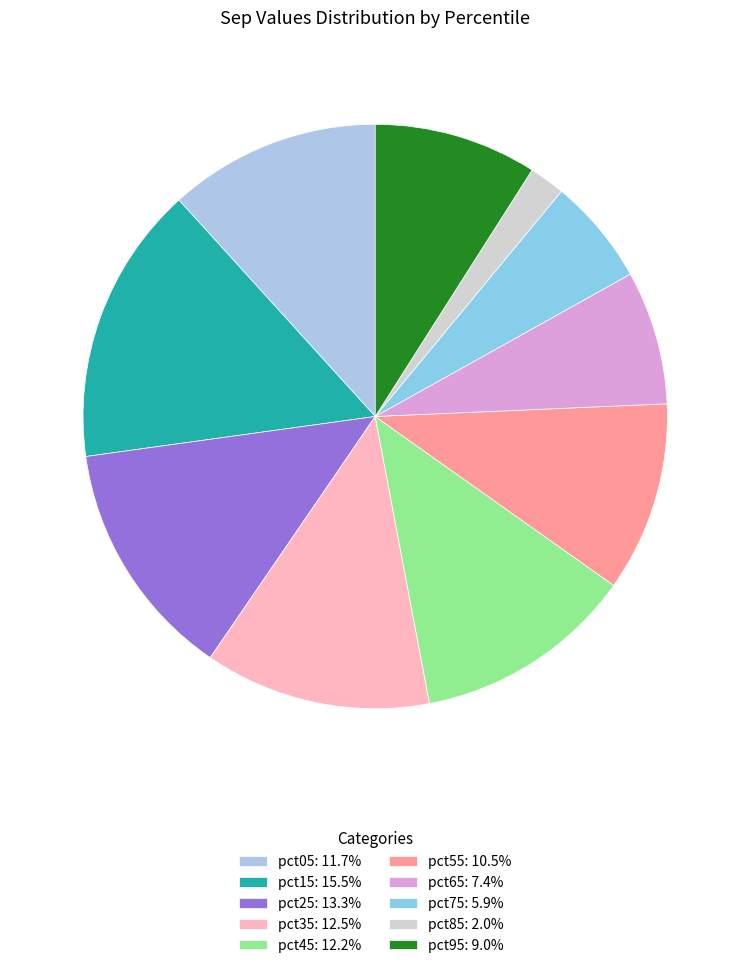

How much of the chart is everything except pct15?

84.5%